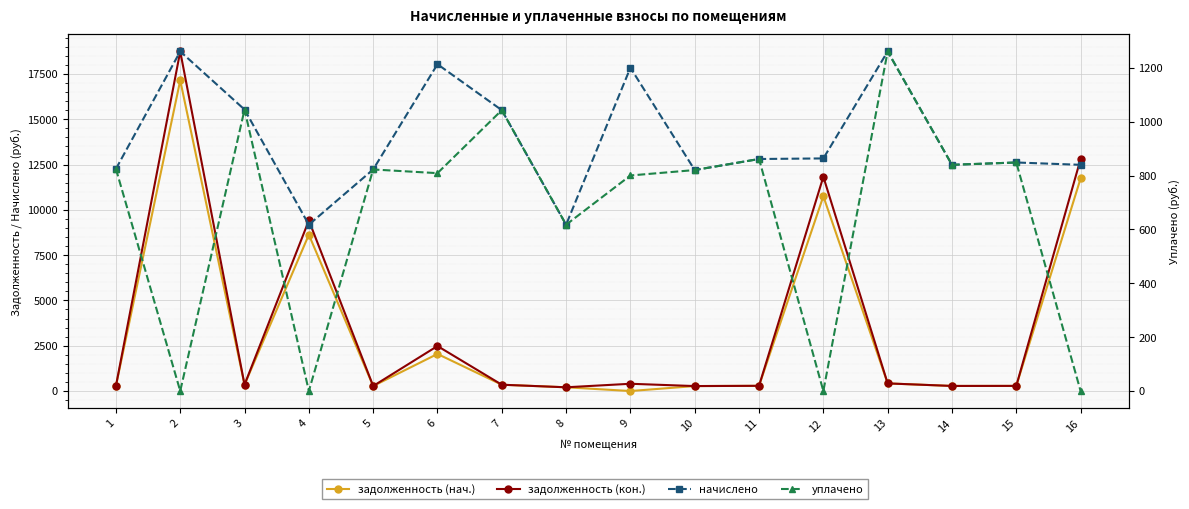

What is the value of the уплачено point at the 11th from the left?

861.8